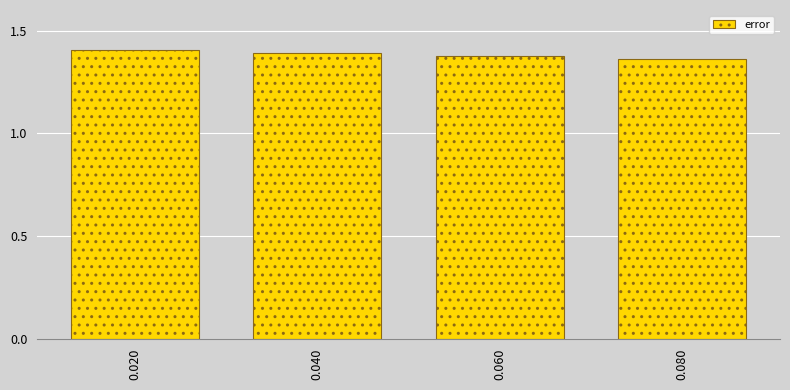

True or false: the data shows 1.4 at 0.080.

True